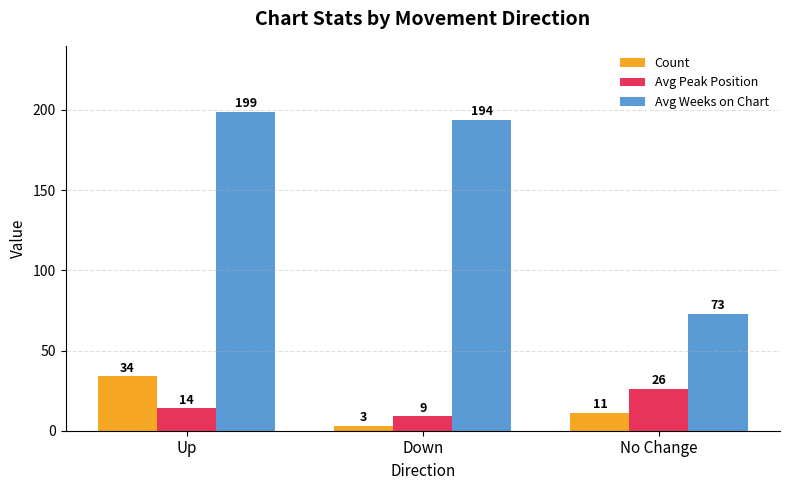

List the labels in order of Avg Peak Position value, largest first.

No Change, Up, Down